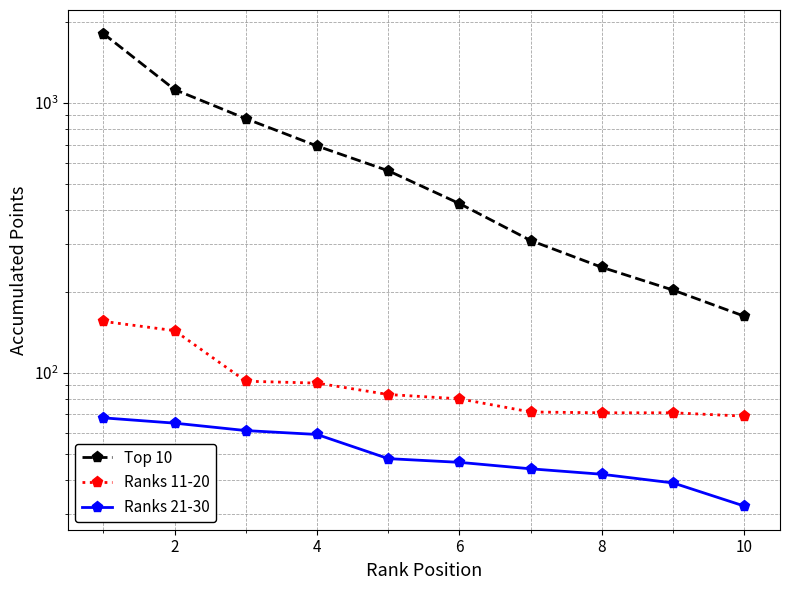

At 10, list the series in order from largest to smallest.

Top 10, Ranks 11-20, Ranks 21-30